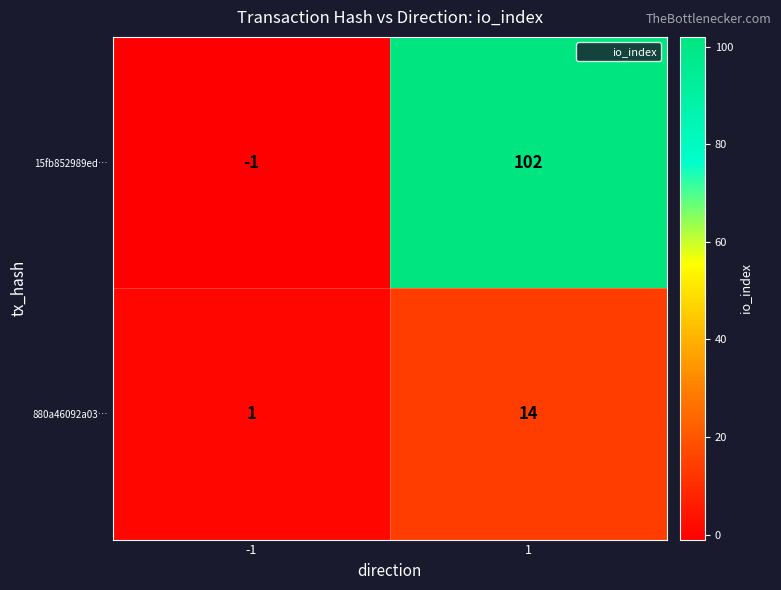

What is the difference between the 880a46092a03… values at -1 and 1?

13